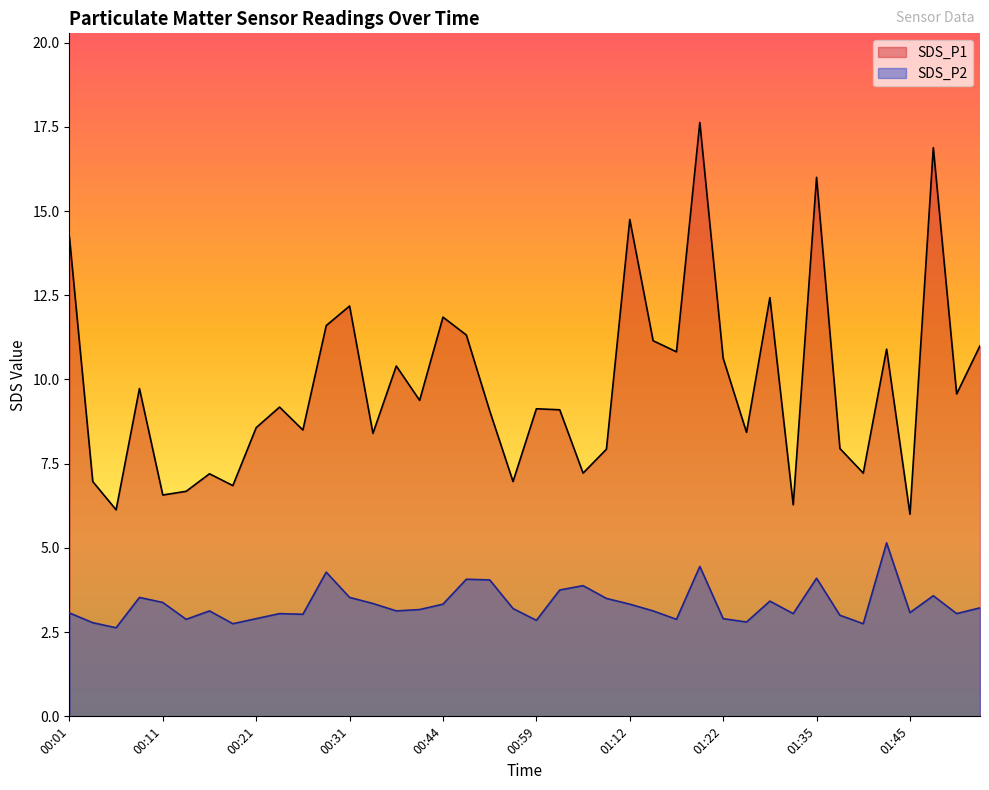

Which series has the largest range (max minus min)?

SDS_P1